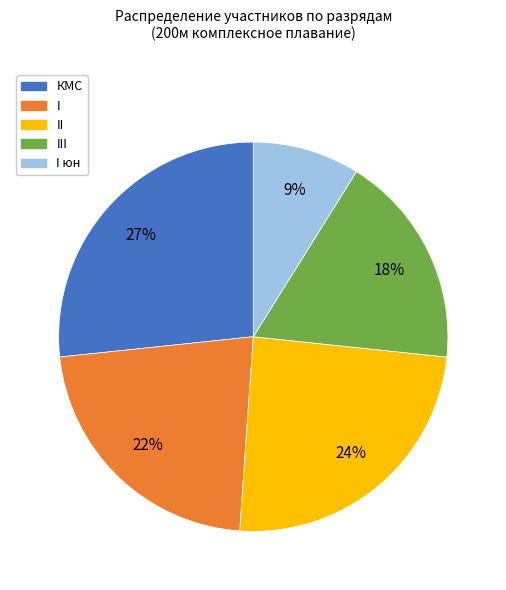

To the nearest percent, what is the average slice percentage?

20%